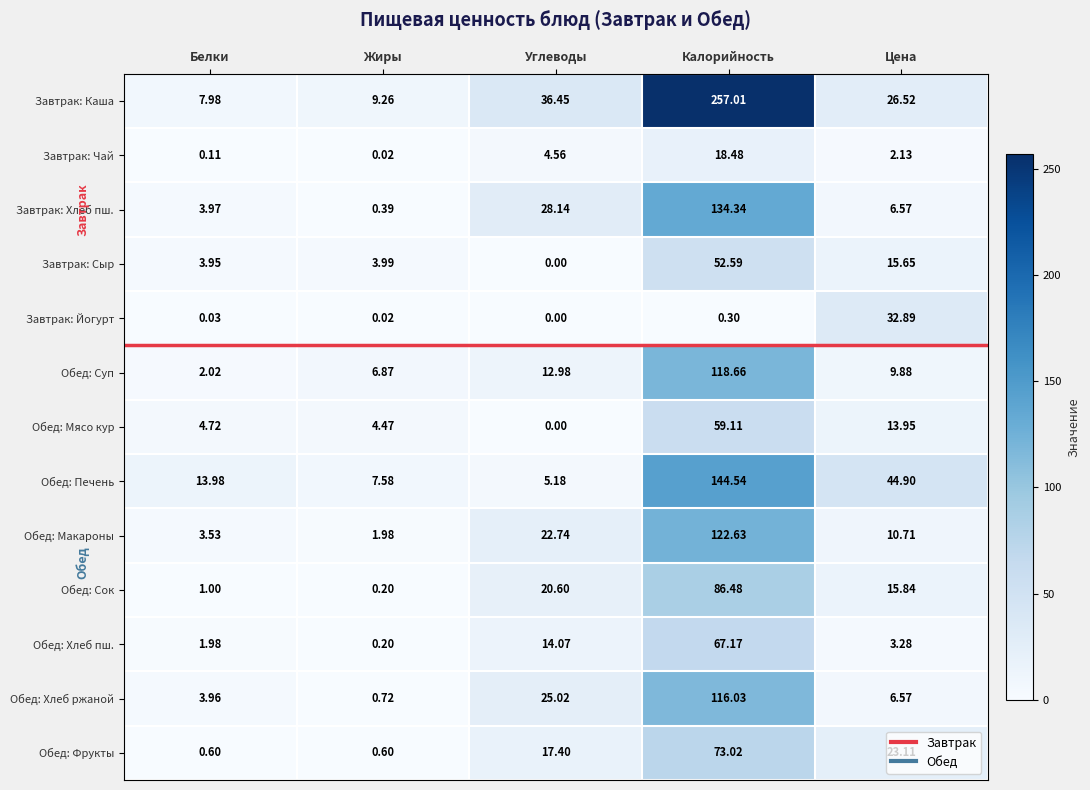

At which label is Обед: Мясо кур closest to 29?

Цена